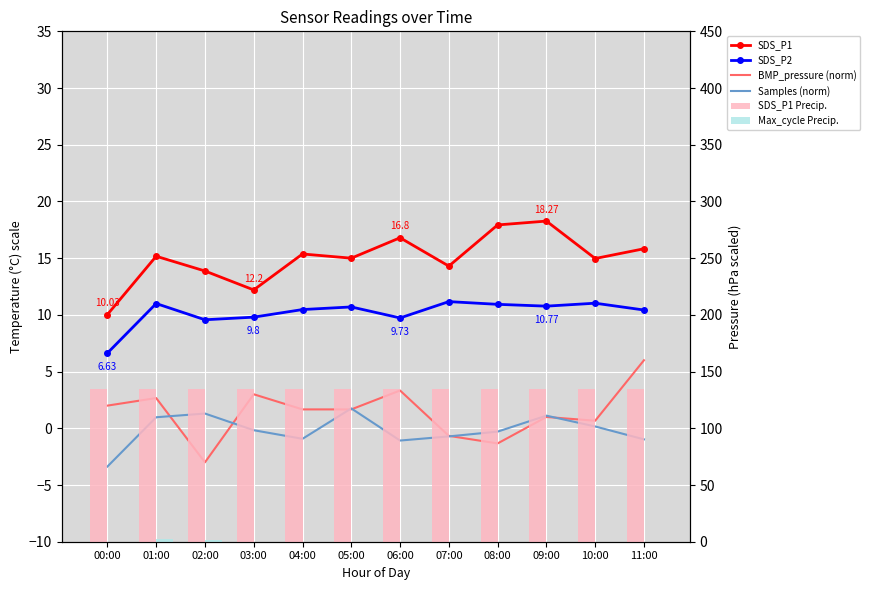

Reading left to right, what are all the values shown in this chart?

SDS_P1: 00:00=10.0	01:00=15.2	02:00=13.9	03:00=12.2	04:00=15.4	05:00=15.0	06:00=16.8	07:00=14.3	08:00=17.9	09:00=18.3	10:00=15.0	11:00=15.8
SDS_P2: 00:00=6.6	01:00=11.0	02:00=9.6	03:00=9.8	04:00=10.5	05:00=10.7	06:00=9.7	07:00=11.2	08:00=10.9	09:00=10.8	10:00=11.0	11:00=10.4
BMP_pressure (norm): 00:00=2.0	01:00=2.7	02:00=-3.0	03:00=3.0	04:00=1.7	05:00=1.7	06:00=3.3	07:00=-0.7	08:00=-1.3	09:00=1.0	10:00=0.7	11:00=6.0
Samples (norm): 00:00=-3.4	01:00=1.0	02:00=1.3	03:00=-0.2	04:00=-0.9	05:00=1.8	06:00=-1.1	07:00=-0.7	08:00=-0.3	09:00=1.1	10:00=0.2	11:00=-1.0
SDS_P1 Precip.: 00:00=134.9	01:00=134.9	02:00=134.9	03:00=134.9	04:00=134.9	05:00=134.9	06:00=134.9	07:00=134.9	08:00=134.9	09:00=134.9	10:00=134.9	11:00=134.9
Max_cycle Precip.: 00:00=-0.3	01:00=2.0	02:00=1.9	03:00=-0.3	04:00=-0.6	05:00=-0.5	06:00=-0.6	07:00=-0.6	08:00=-0.4	09:00=-0.6	10:00=-0.6	11:00=-0.6